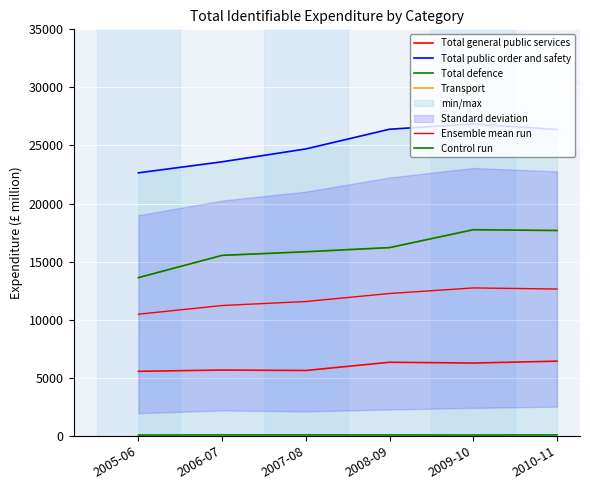

What is the difference between the highest and lowest values at 2009-10?

26788.0